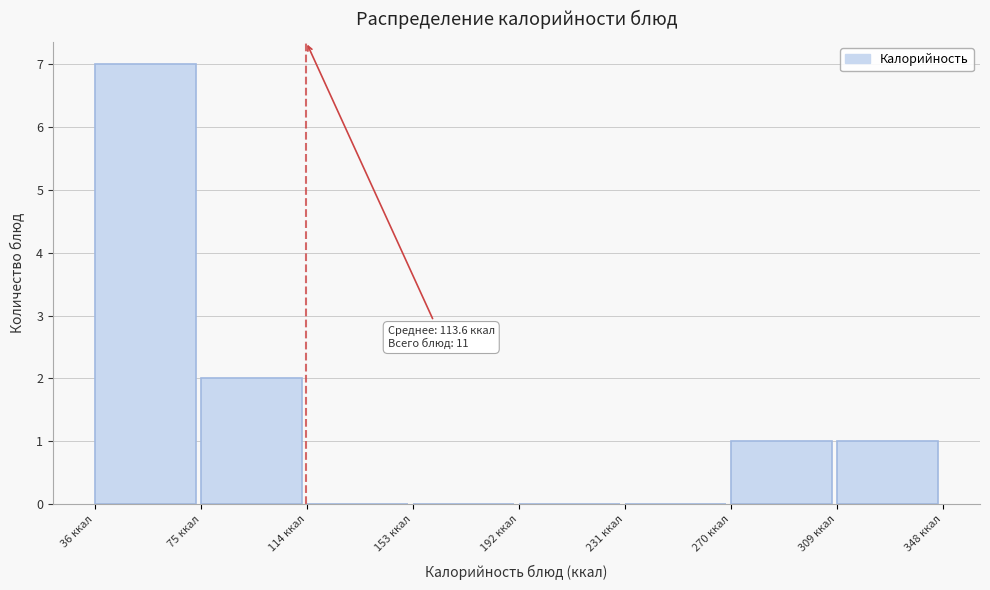

Which range on the x-axis has the tallest bar?

36 to 75